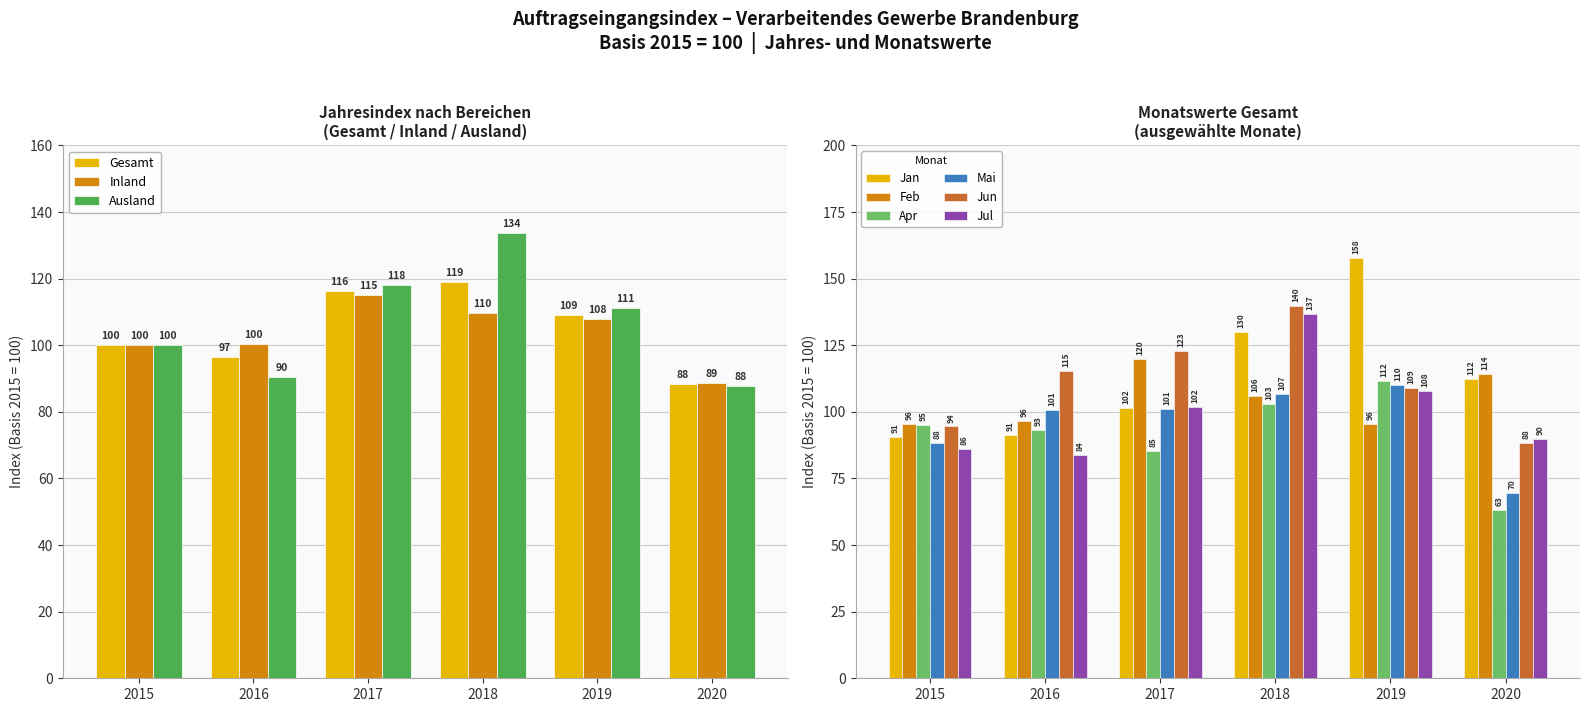

True or false: Ausland has a value of 133.8 at 2018.

True